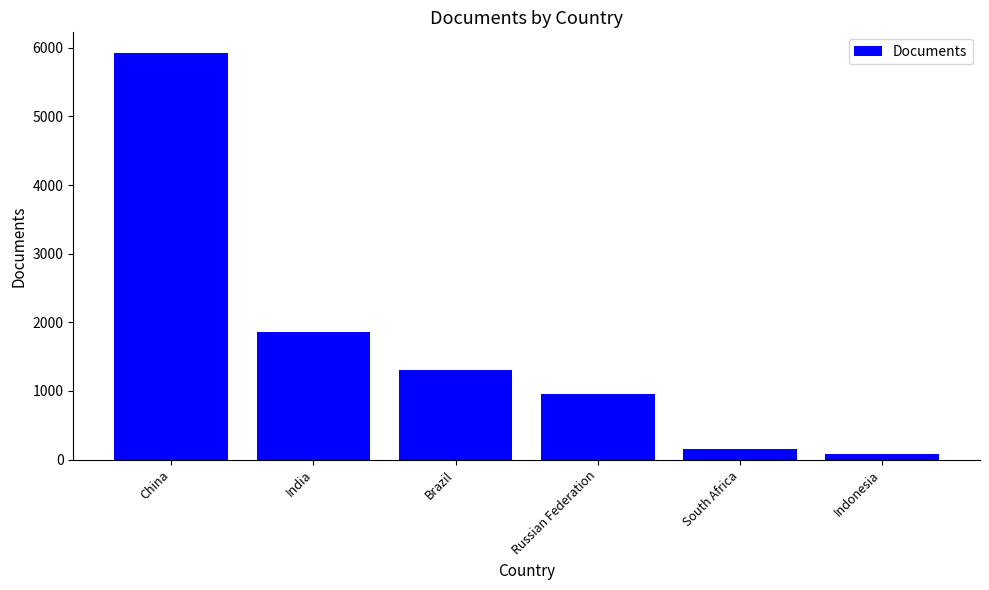

What is the ratio of the value at China to the value at Indonesia?

79.1